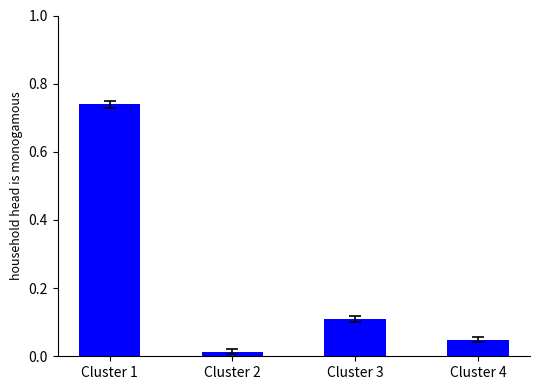

Which category has the highest value across all series?

Cluster 1